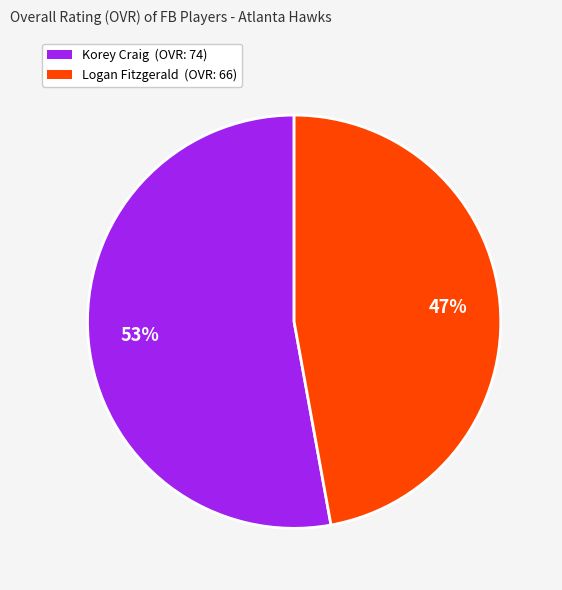

How many slices are in this pie chart?

2